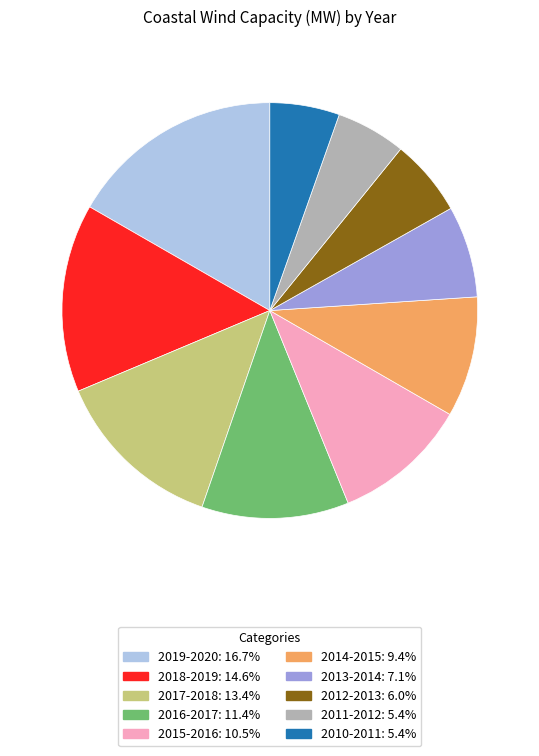

What is the largest slice in the pie chart?

2019-2020